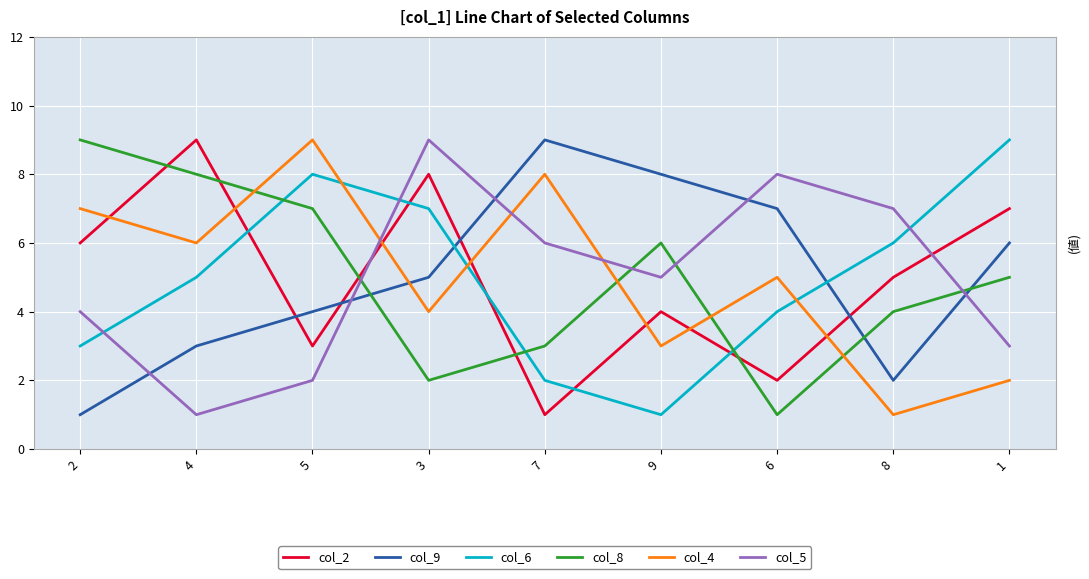

At 3, list the series in order from smallest to largest.

col_8, col_4, col_9, col_6, col_2, col_5